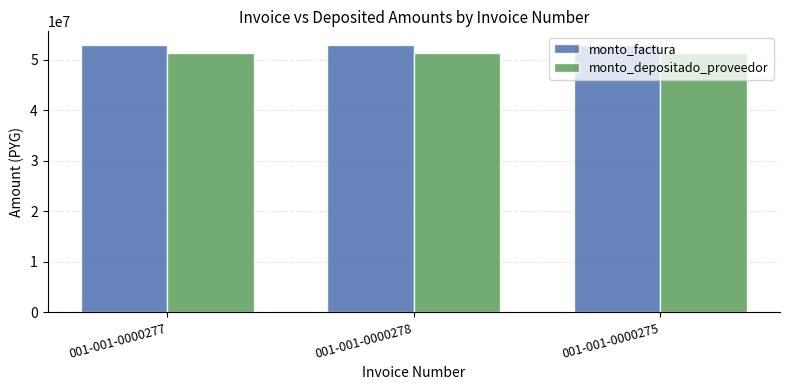

What is the difference between the maximum and minimum values in the monto_depositado_proveedor series?

1